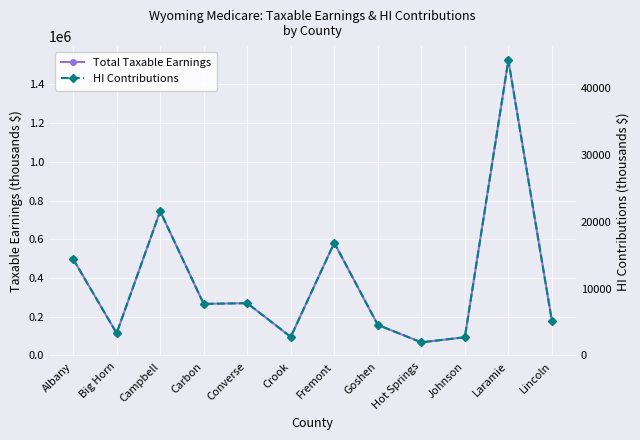

How many lines are shown in the chart?

2